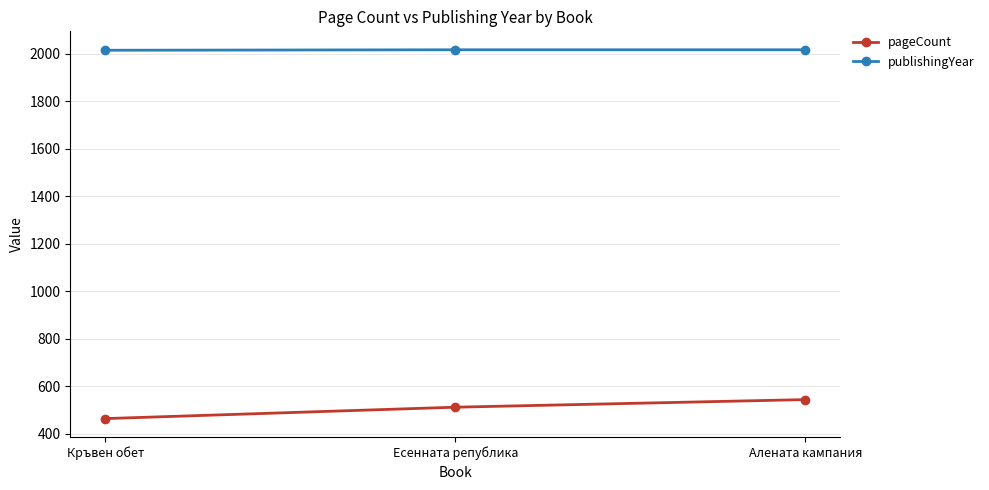

List the series in order of their overall mean, highest first.

publishingYear, pageCount